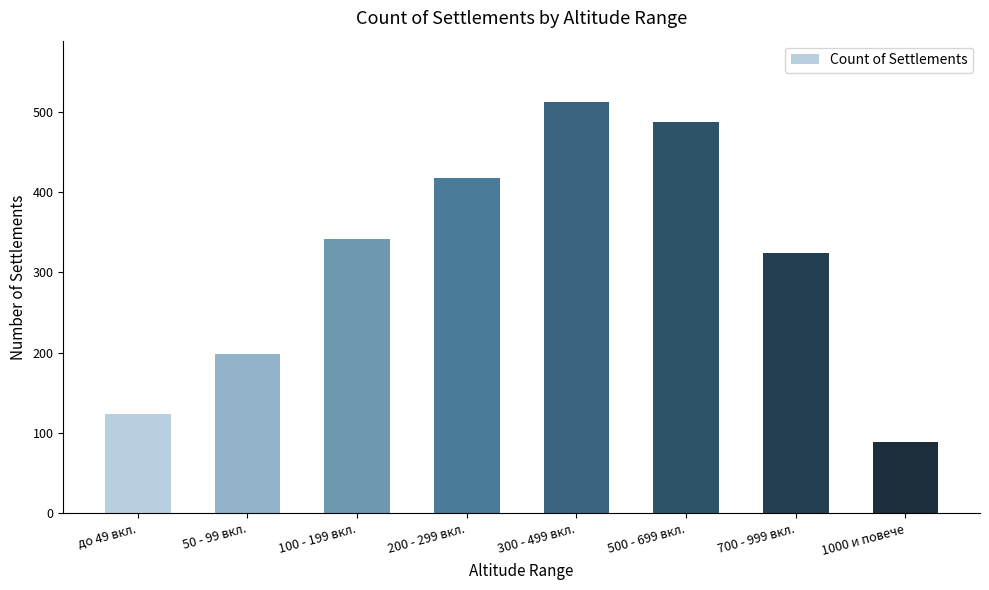

Reading right to left, transcribe all the data shown in this chart.

89	324	487	512	418	342	198	124